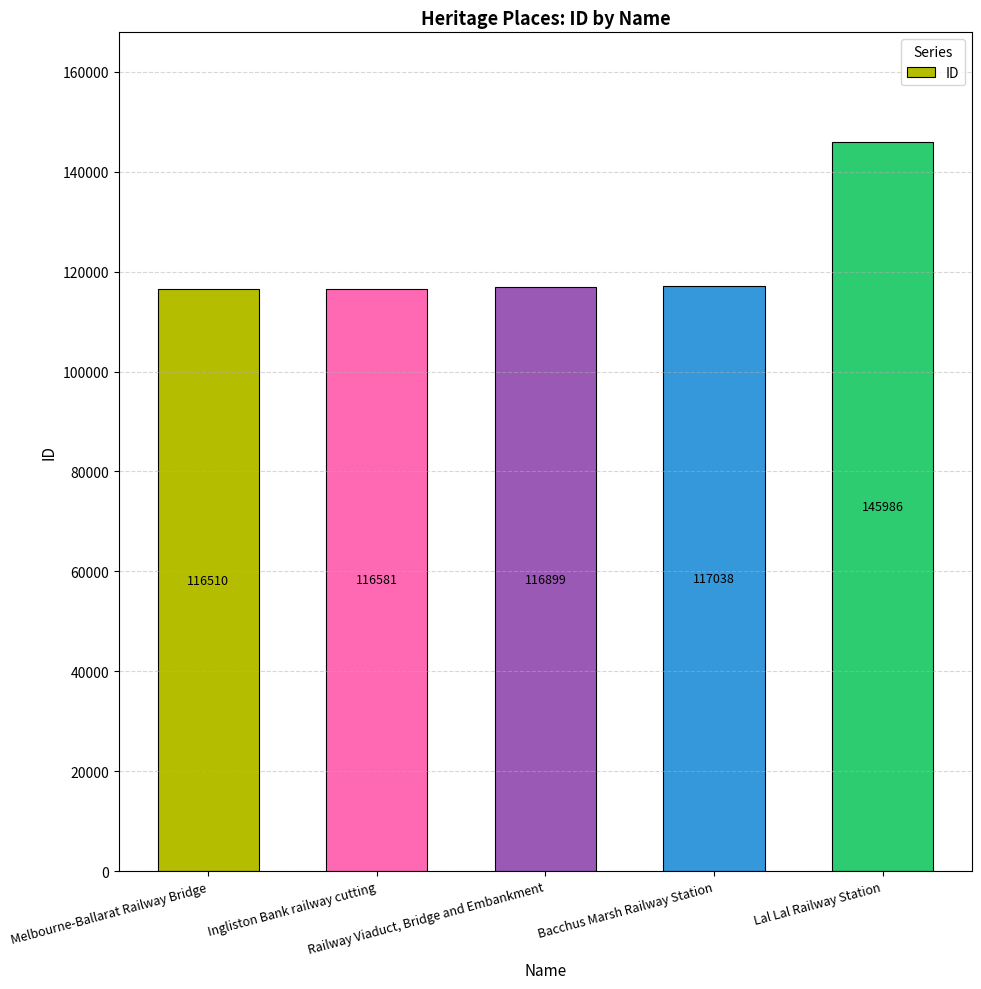

What is the difference between the second highest and minimum values?

528